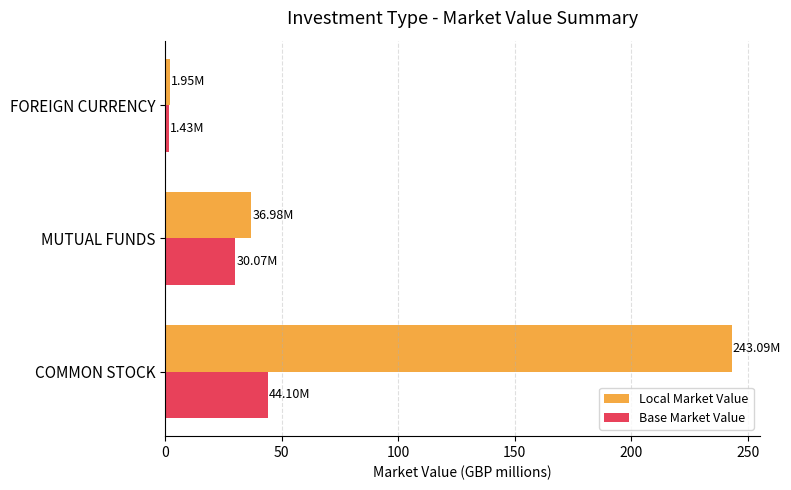

What is the difference between the second highest and minimum values in the Base Market Value series?

28.6